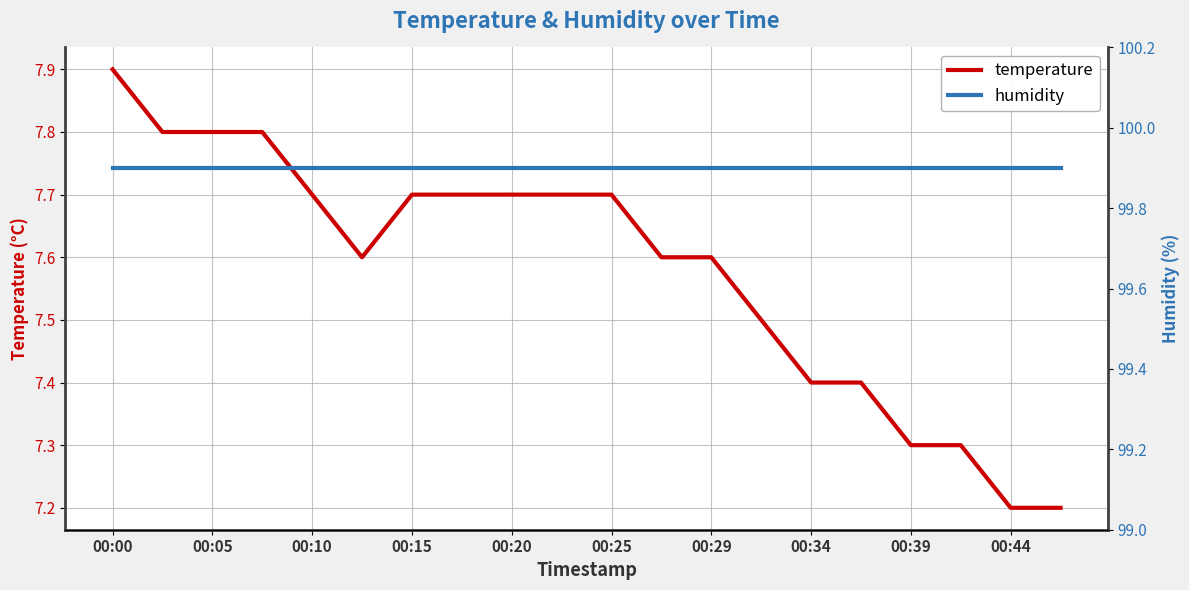

Which series has the widest spread of values?

temperature